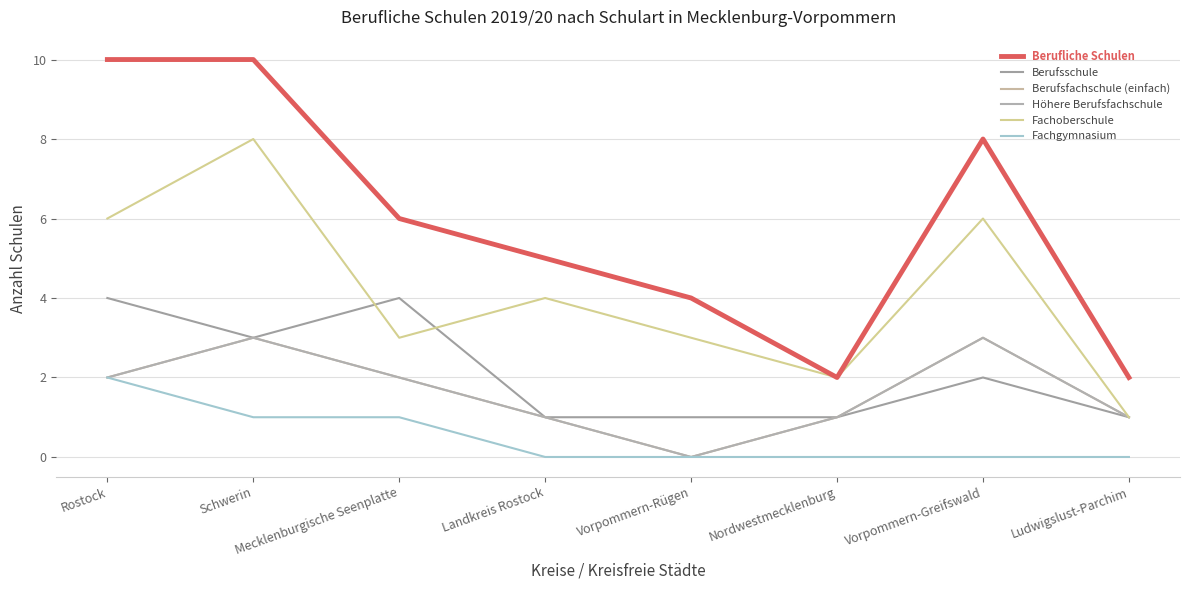

Where does the Höhere Berufsfachschule series first go above 2?

Schwerin